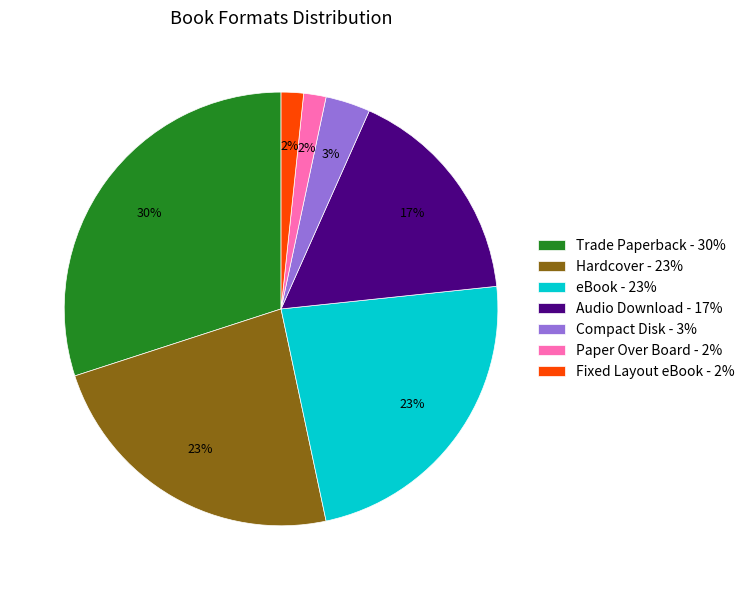

To the nearest percent, what is the average slice percentage?

14%